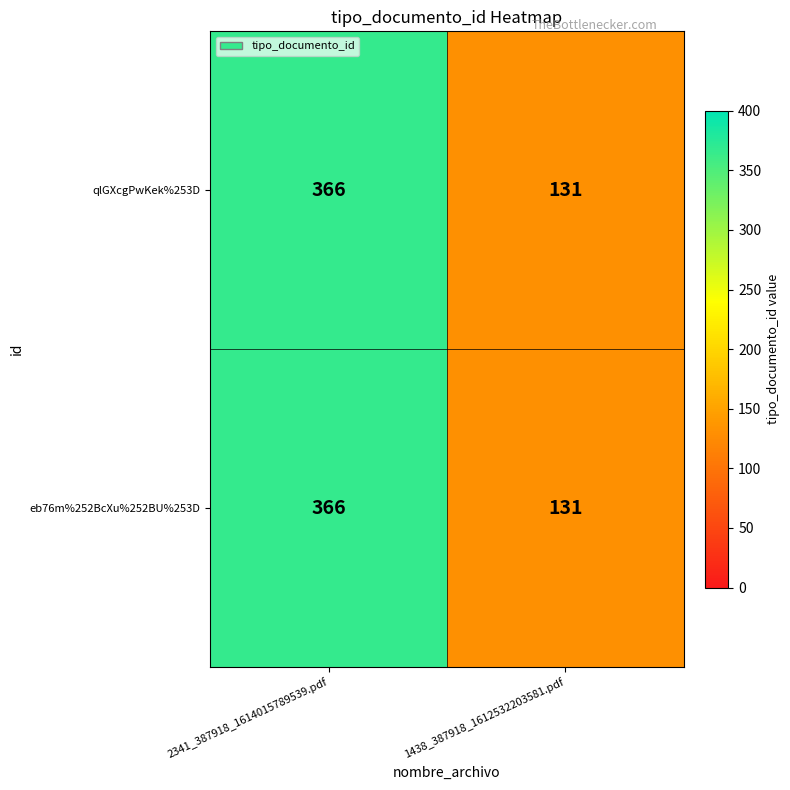

At how many categories does at least one series exceed 308?

1